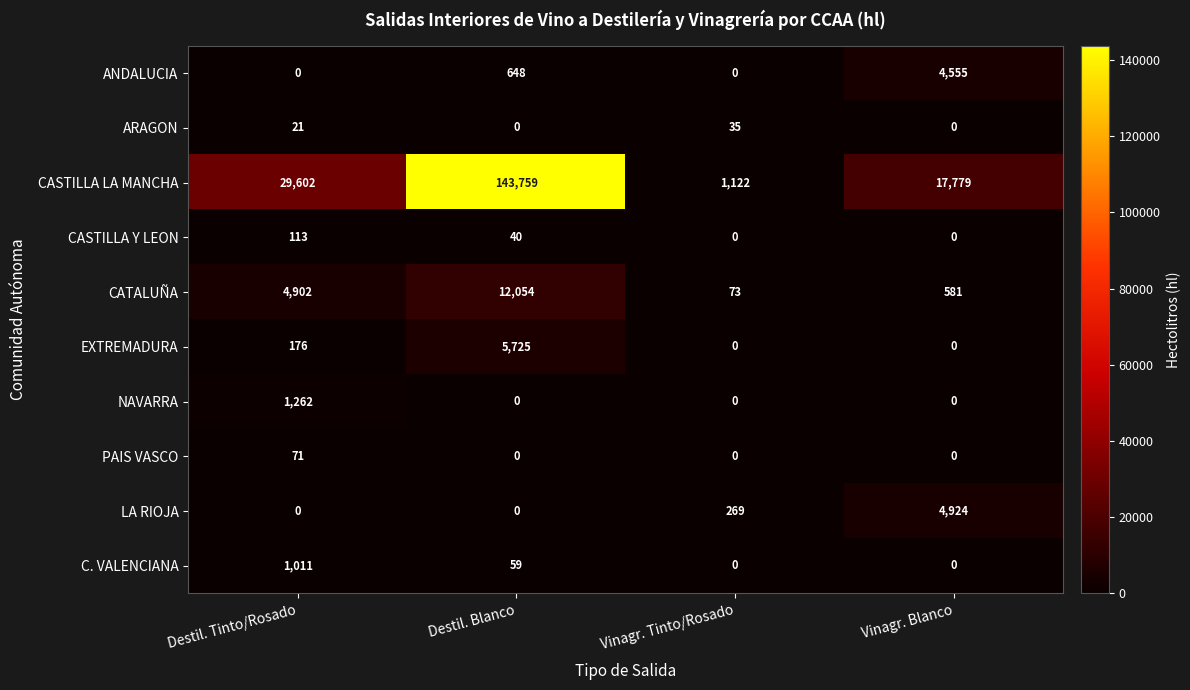

True or false: ARAGON has a value of 21 at Destil. Tinto/Rosado.

True